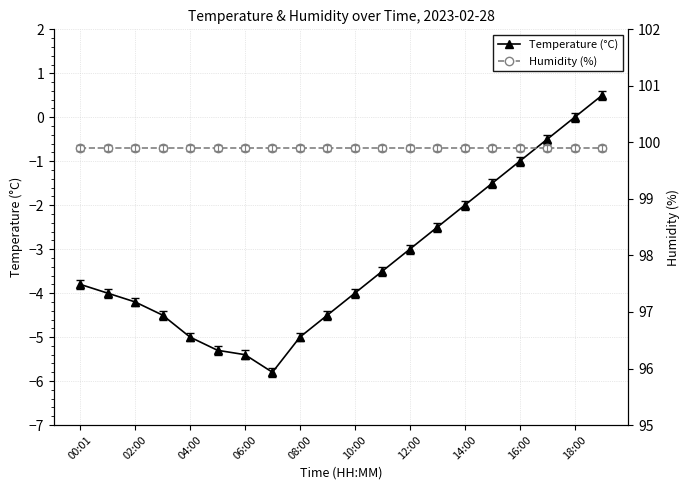

True or false: Humidity (%) and Temperature (°C) cross at least once.

False